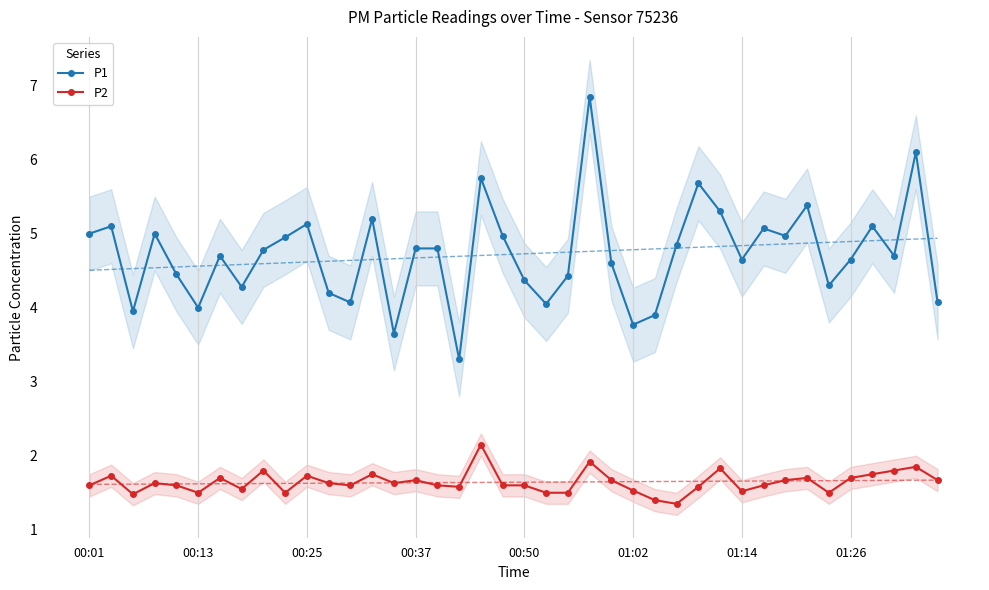

At which category is the sum across all series the highest?

23